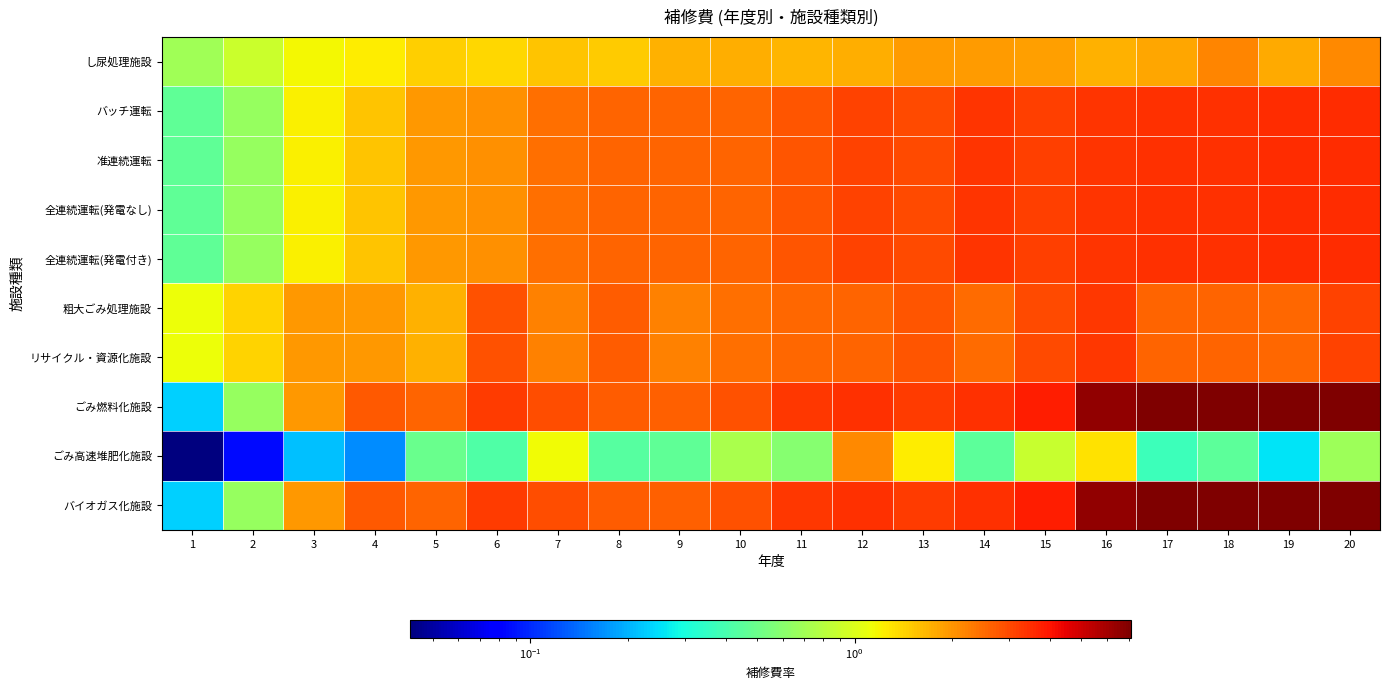

What is the difference between the highest and lowest values at 20?

6.5